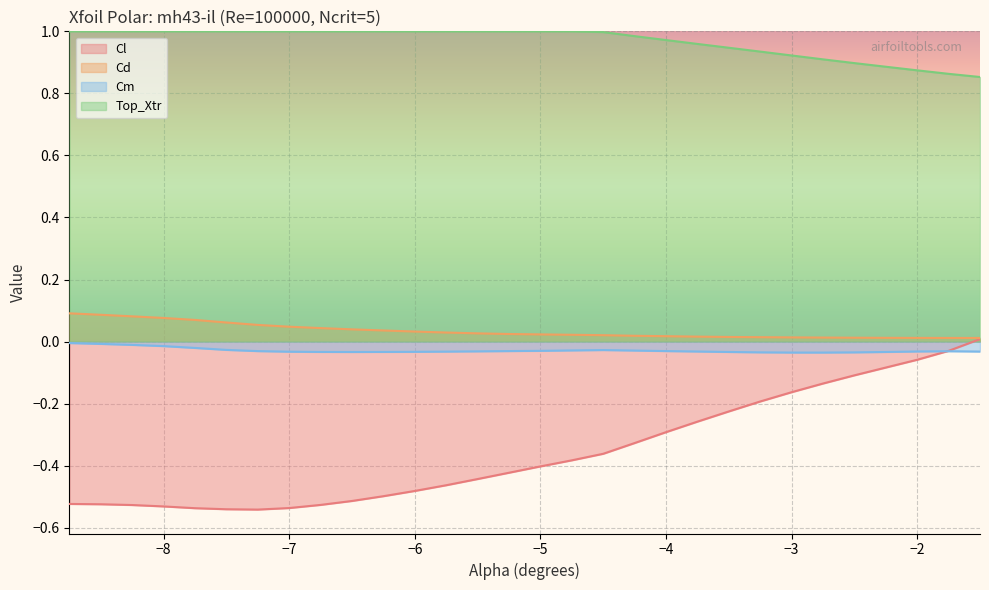

Which series has the largest total across all categories?

Top_Xtr